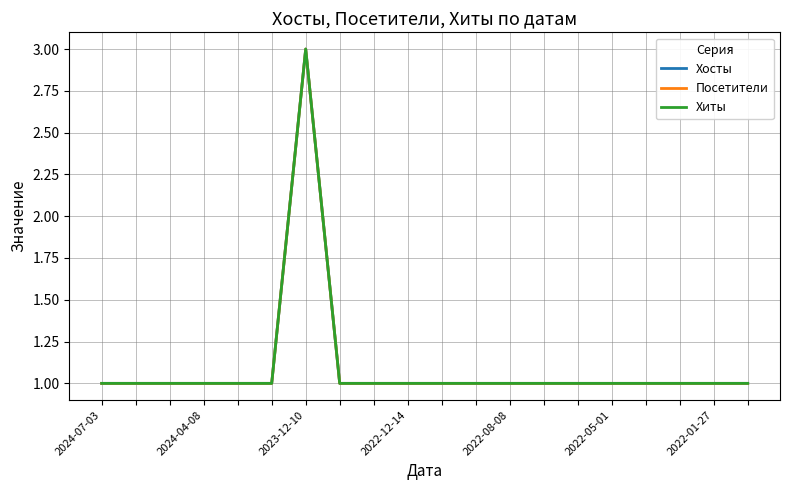

Is this an area chart (filled region under the line)?

No